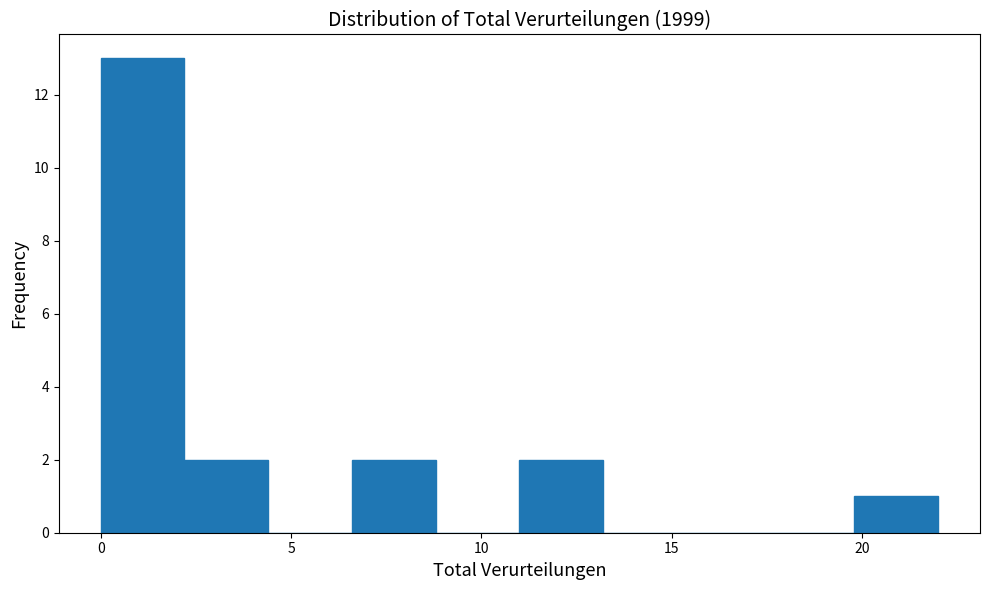

Reading left to right, list every bar in this chart as the range it spans on the x-axis followed by its height. Neither the bar edges nor the heights are printed on the chart, so give them approximately, as read against the axes.

0.0 to 2.2: 13
2.2 to 4.4: 2
4.4 to 6.6: 0
6.6 to 8.8: 2
8.8 to 11.0: 0
11.0 to 13.2: 2
13.2 to 15.4: 0
15.4 to 17.6: 0
17.6 to 19.8: 0
19.8 to 22.0: 1